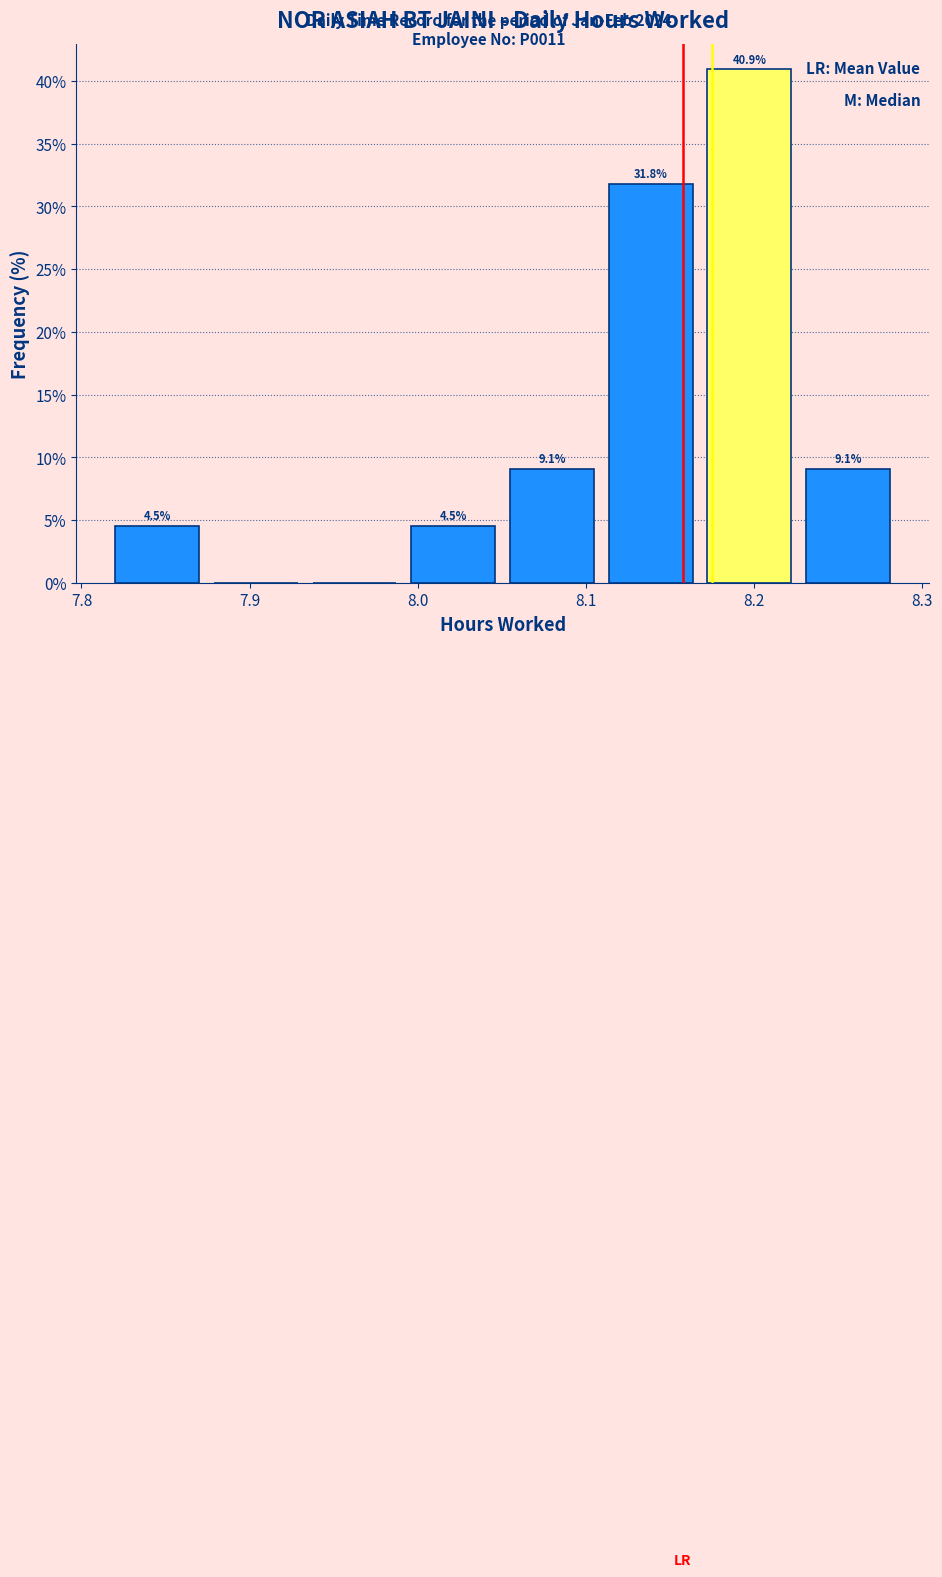

Over which range of the x-axis is the bar tallest?

8.17 to 8.23